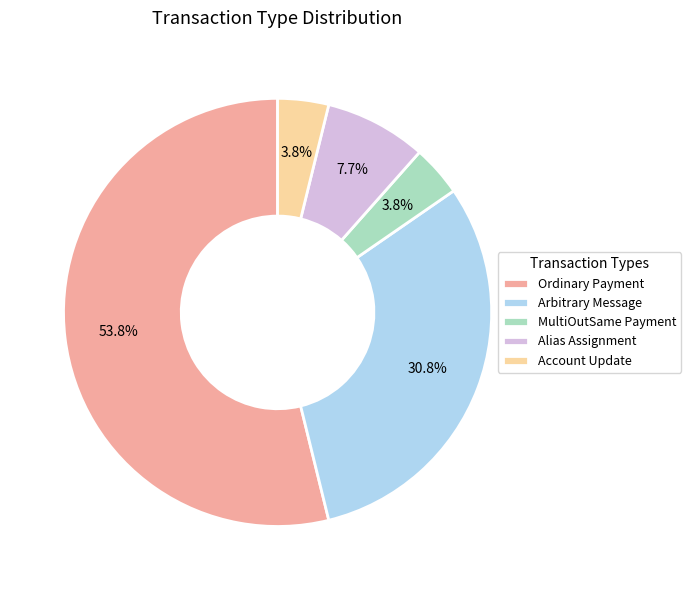

Which slice is the largest?

Ordinary Payment